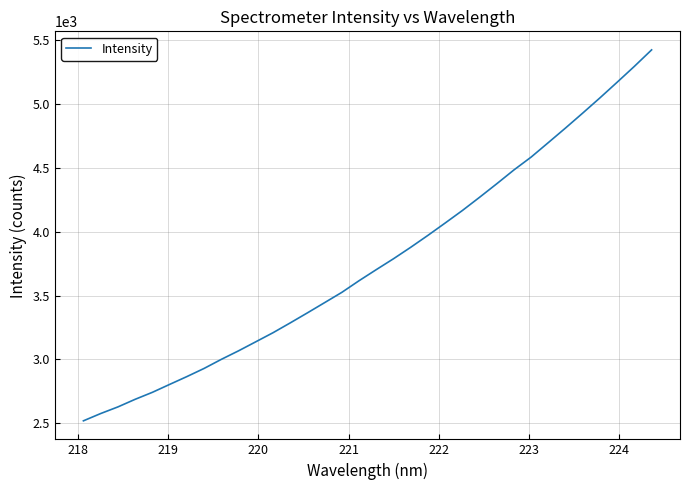

Reading right to left, list all the values displayed in this chart.

5423.9	5295.1	5171.1	5048.7	4929.6	4812.8	4698.5	4585.0	4484.2	4375.8	4269.8	4166.2	4068.2	3971.7	3878.3	3788.6	3703.4	3616.7	3525.5	3445.0	3364.8	3286.0	3209.1	3138.1	3067.4	3000.6	2929.5	2865.6	2804.4	2742.5	2687.7	2628.2	2576.3	2519.4